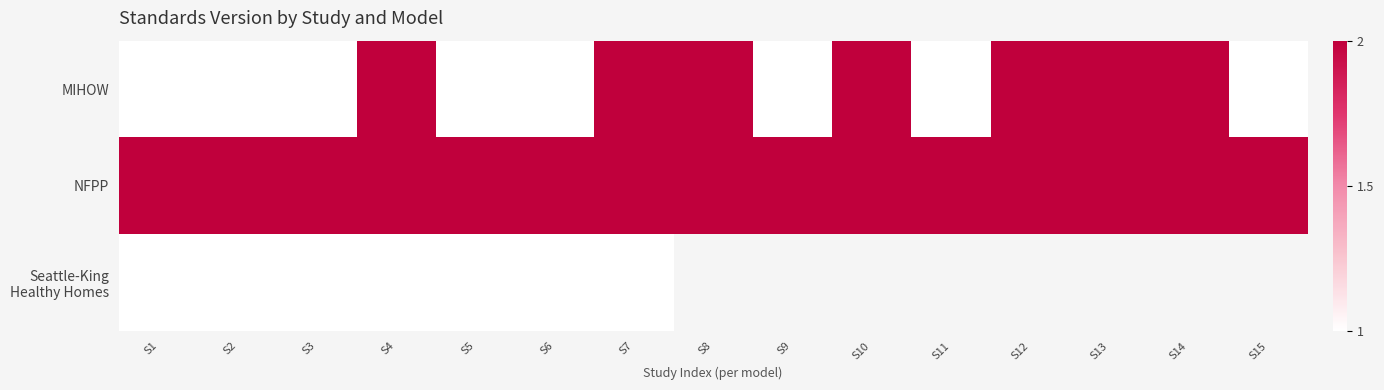

What is the difference between the second highest and minimum values in the MIHOW series?

1.0